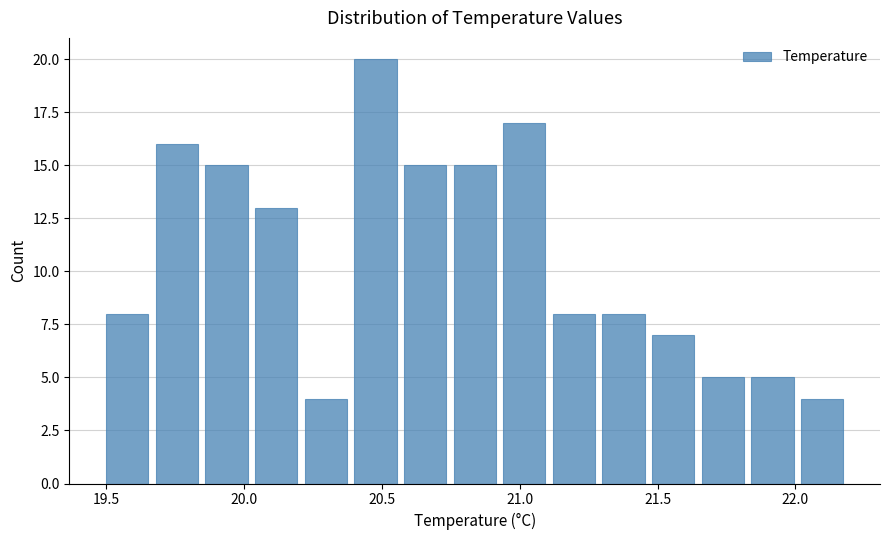

Around what value on the x-axis is the tallest bar? Give the approximate position of its centre, as read against the axis.

20.50